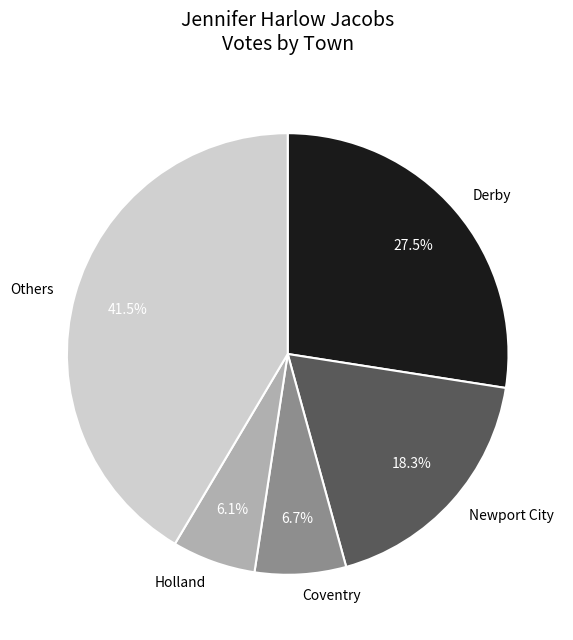

Is there a majority slice in this chart?

No